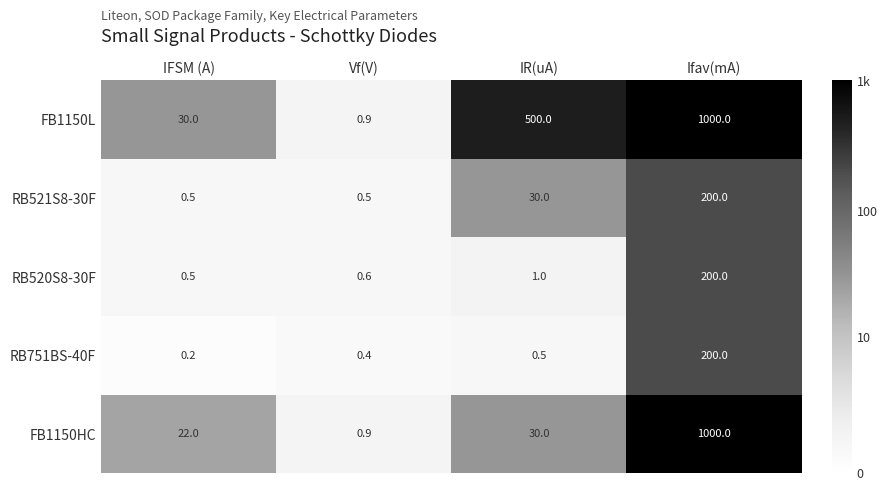

Is it true that RB520S8-30F equals 200.0 at Ifav(mA)?

True